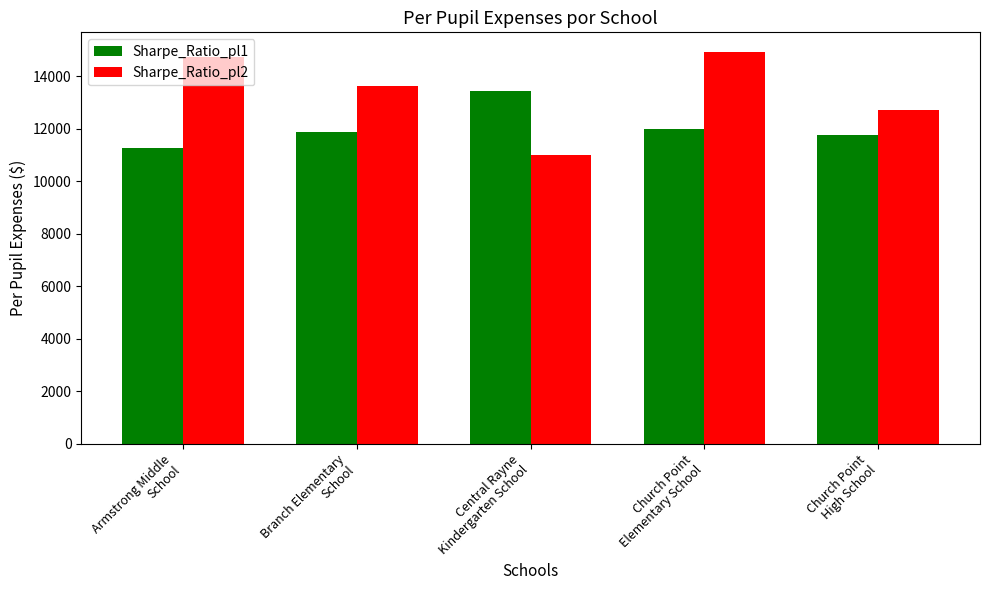

Which series has the largest range (max minus min)?

Sharpe_Ratio_pl2